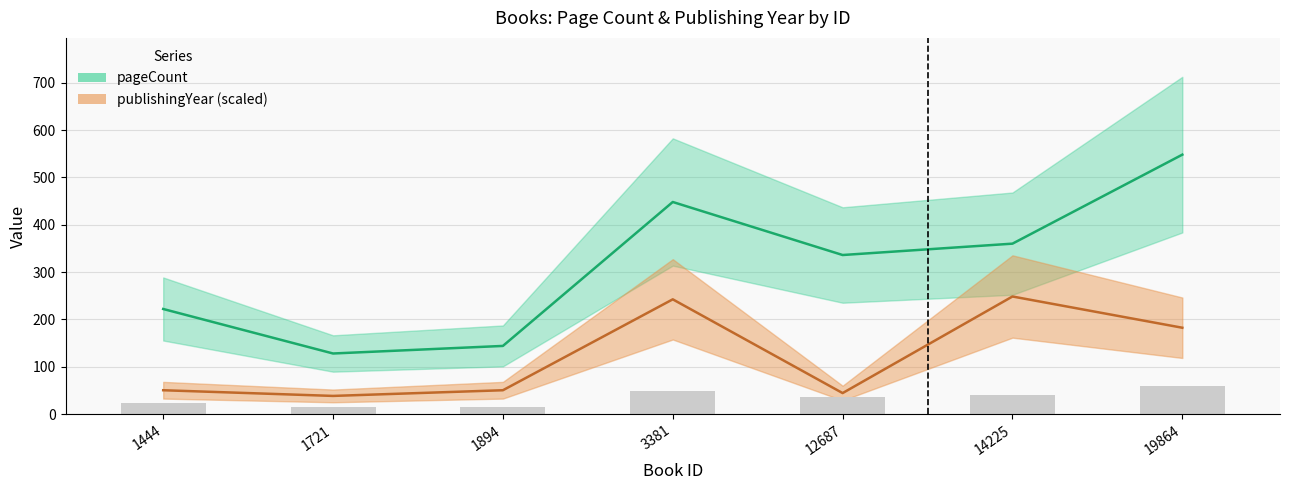

What is the minimum value shown in the chart?

38.4